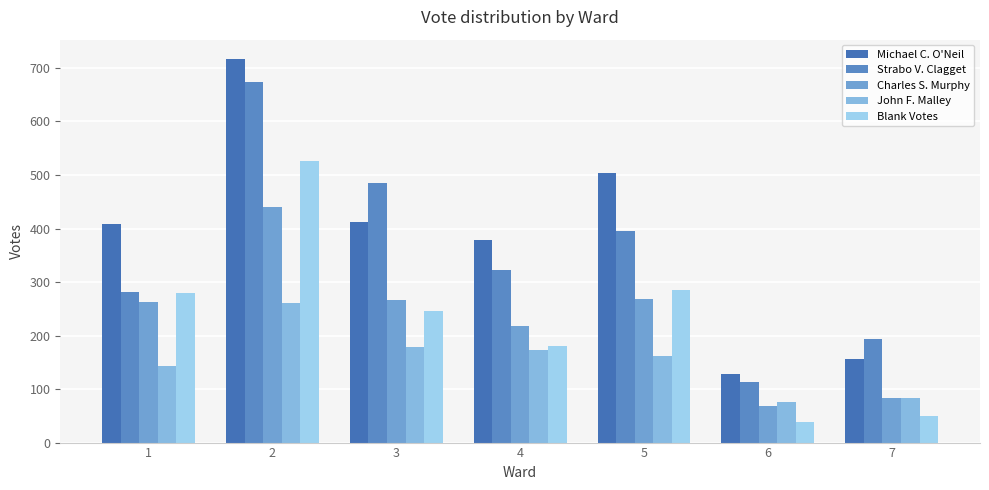

What is the spread (max minus min) of values at 5?

342